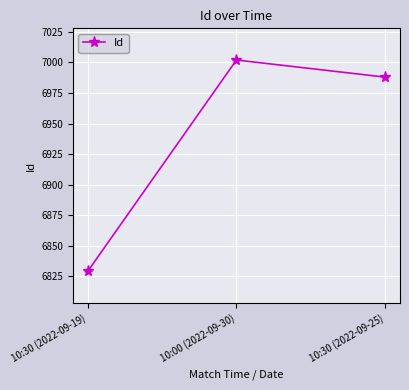

Rank the categories by value from highest to lowest.

10:00 (2022-09-30), 10:30 (2022-09-25), 10:30 (2022-09-19)